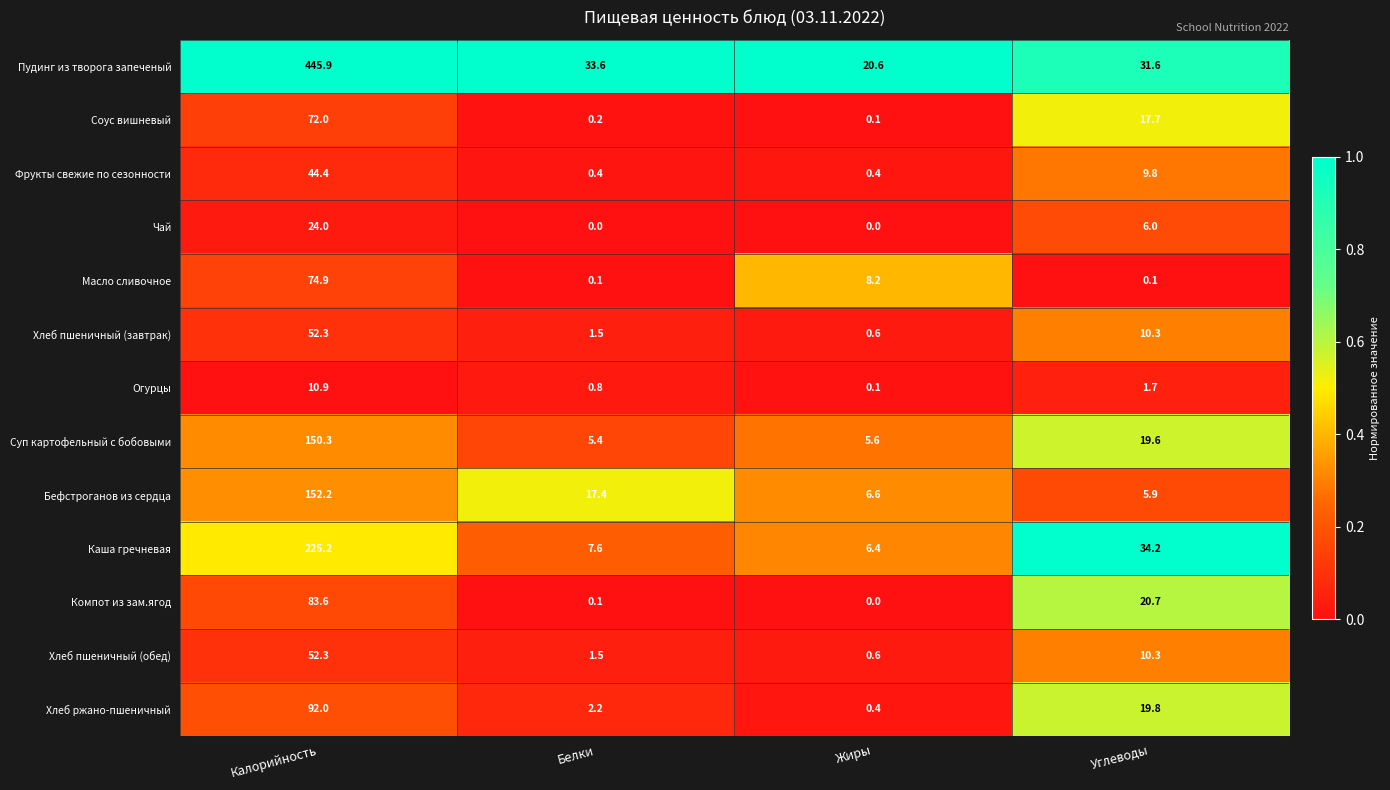

Which label corresponds to the largest value in the chart?

Калорийность